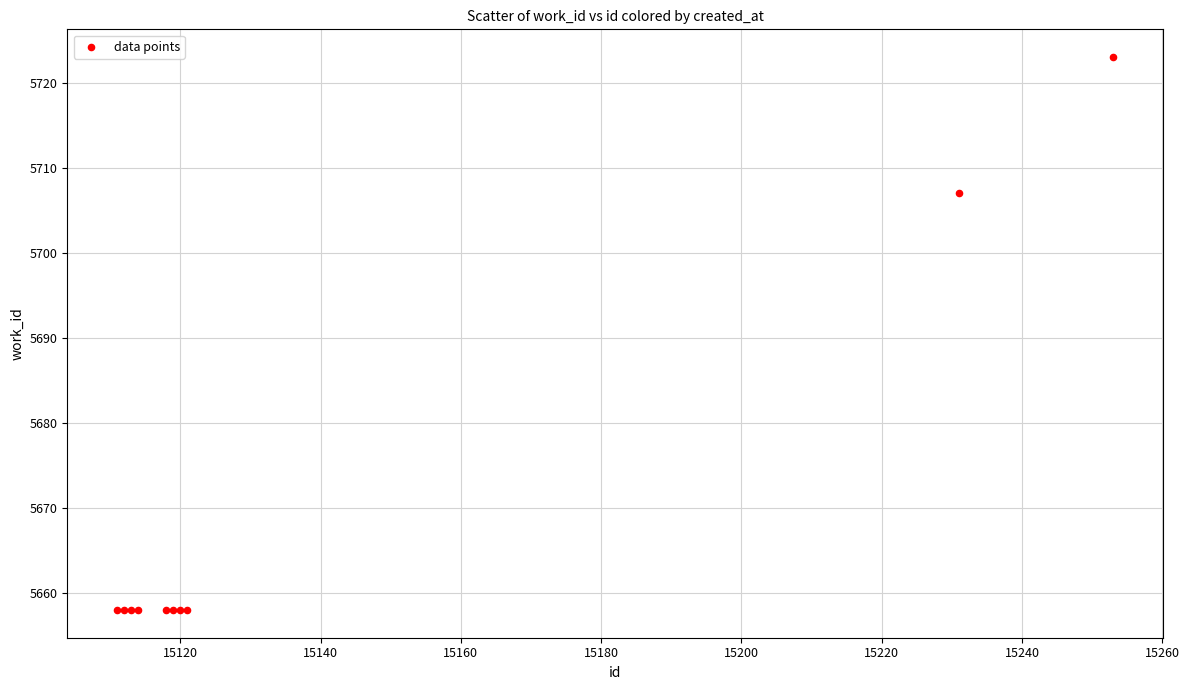

What Y value in the scatter plot is closest to 5690?

5707